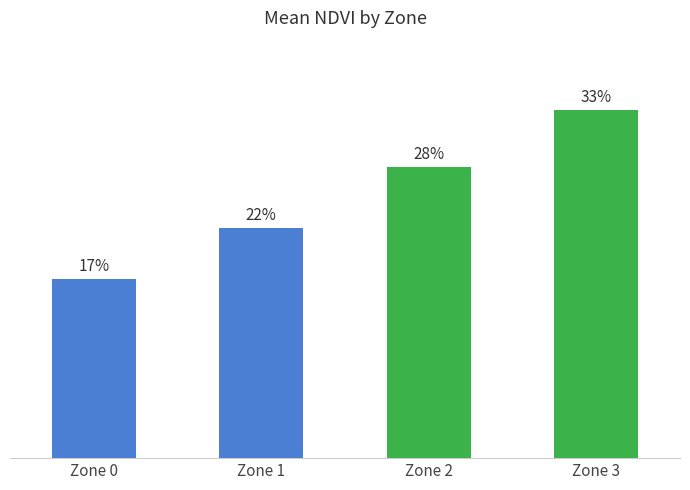

At which label is the value closest to 0?

Zone 0